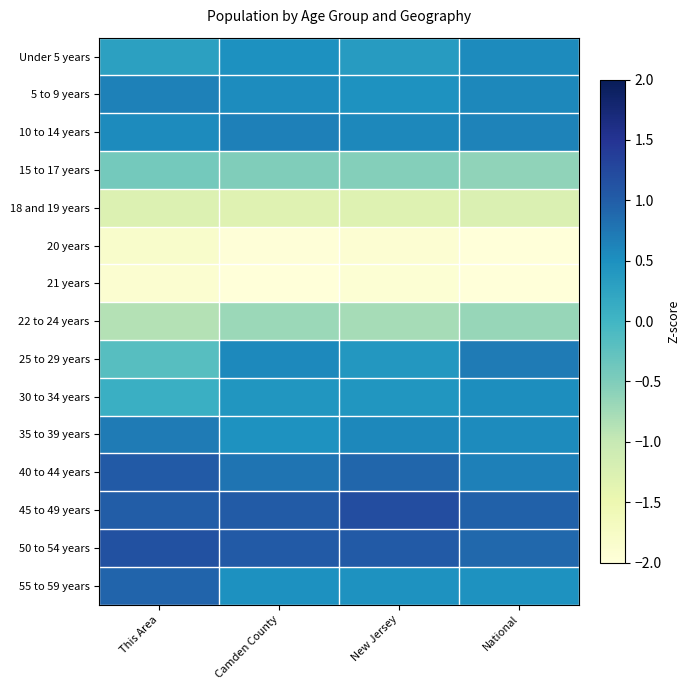

Which has a higher value, National or New Jersey?

National